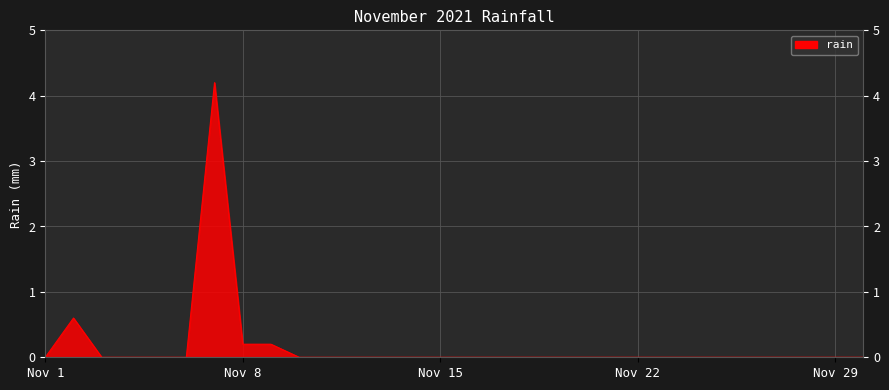

What is the maximum value shown in the chart?

4.2